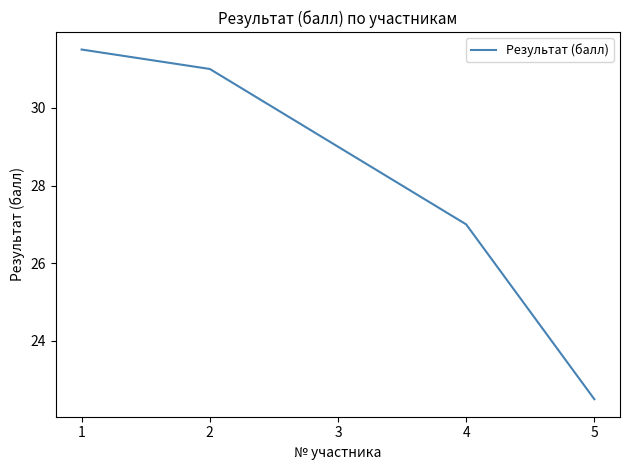

Does the chart have visible grid lines?

No